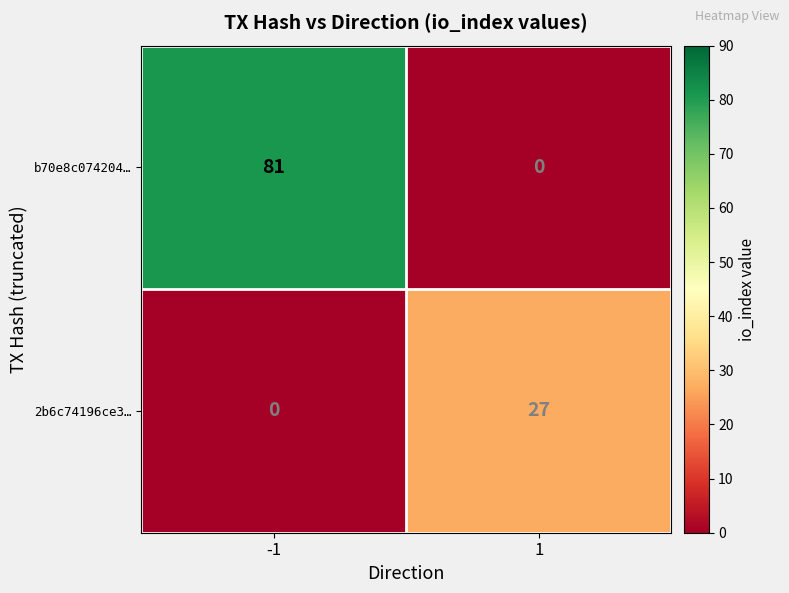

The value of b70e8c074204… at -1 is 81. True or false?

True